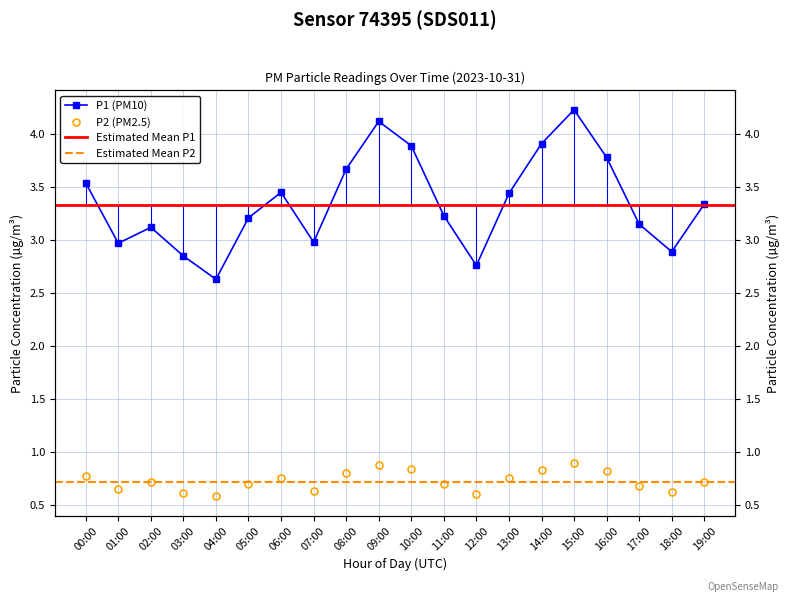

What is the sum of the P2 values at 18:00 and 13:00?

1.4